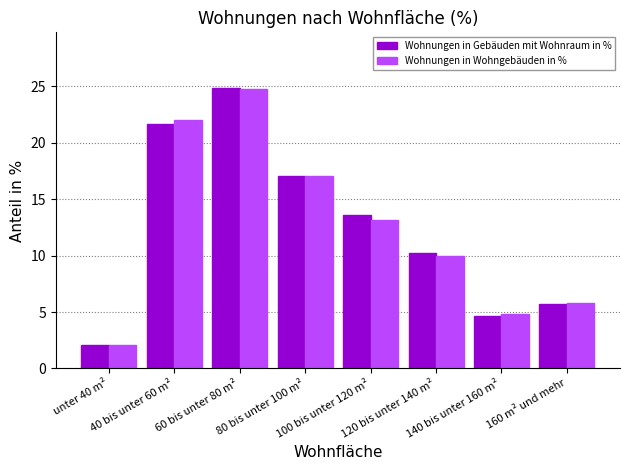

Is the value of Wohnungen in Wohngebäuden in % at 160 m² und mehr greater than the value of Wohnungen in Gebäuden mit Wohnraum in % at 140 bis unter 160 m²?

Yes